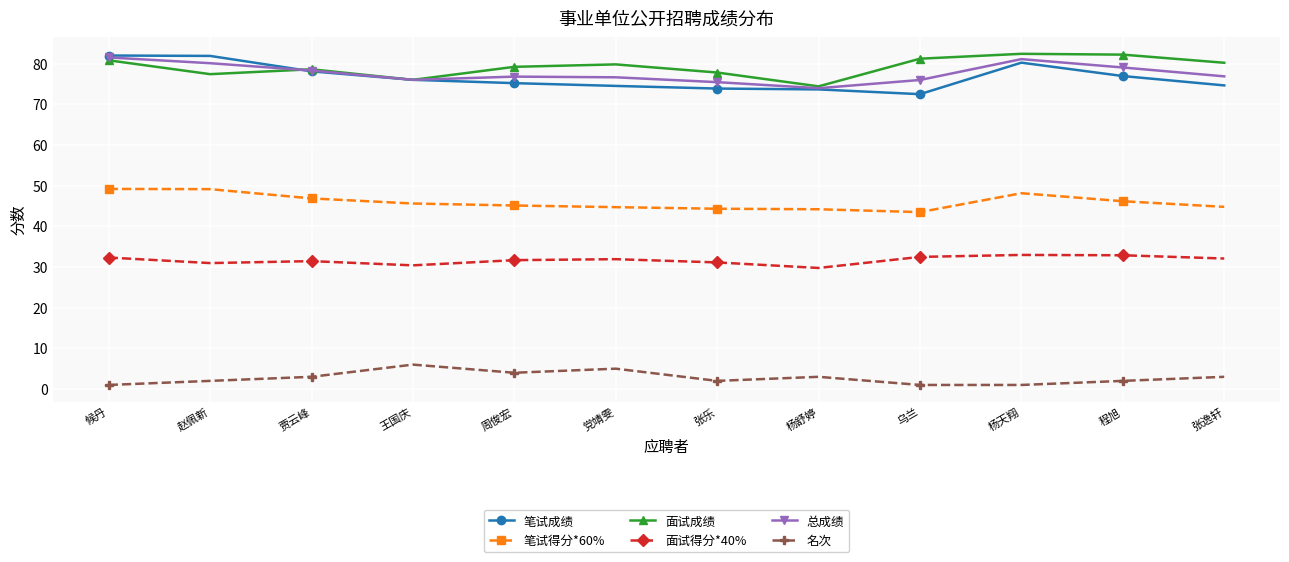

What is the difference between the highest and lowest values at 程旭?

80.2